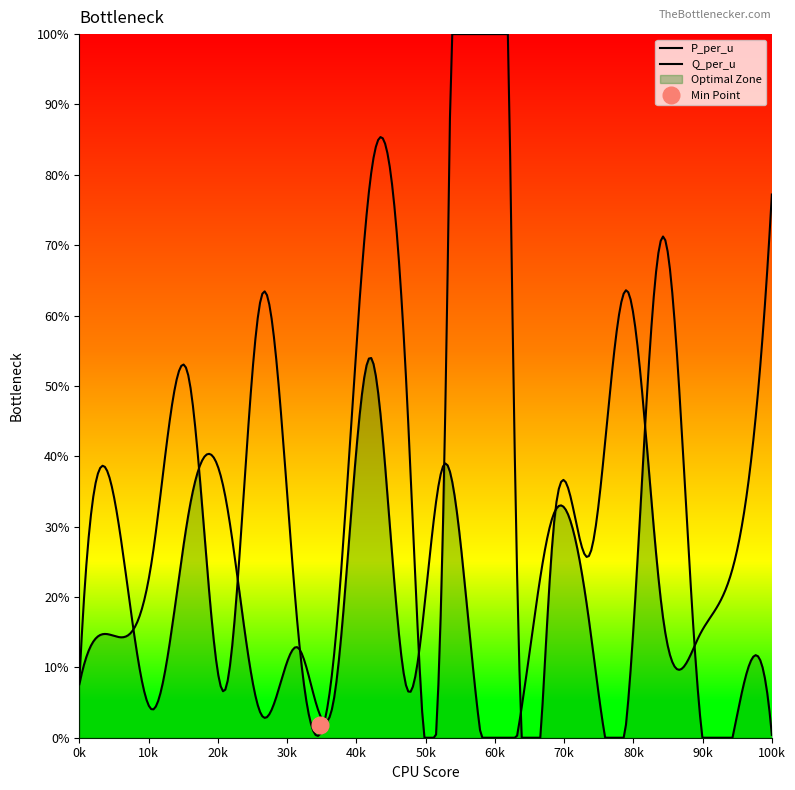

The value of P_per_u at 120 is 0.0. True or false?

True